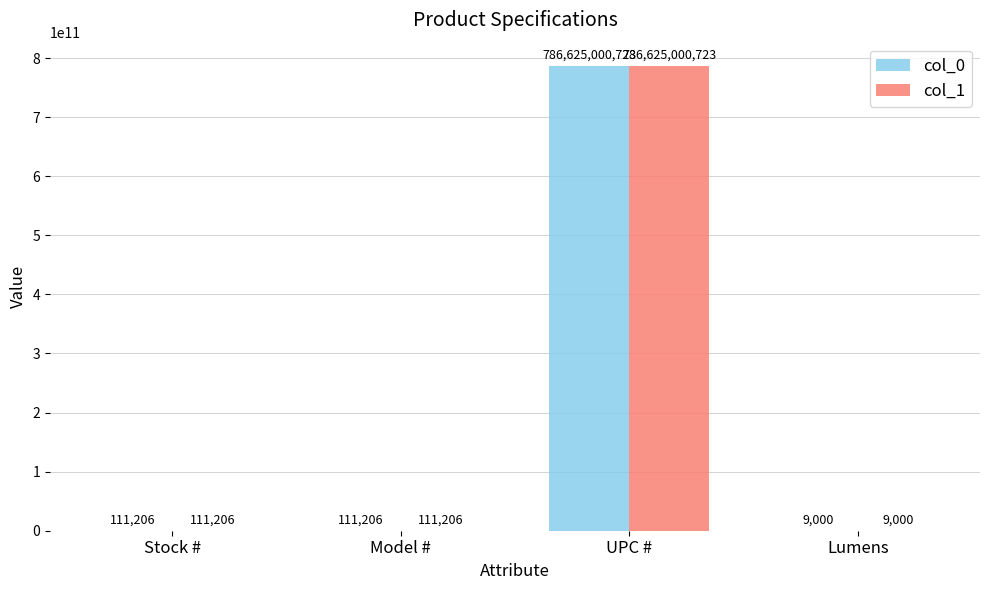

How many groups of bars are there?

4